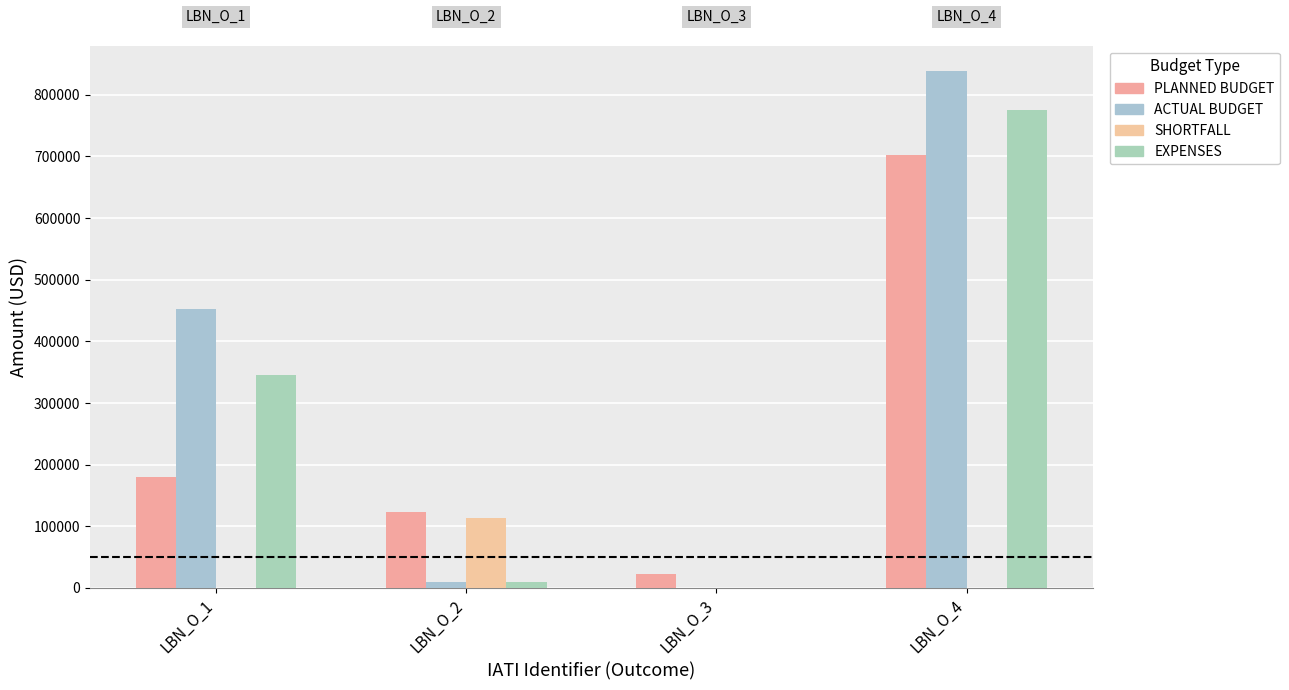

Which category has the lowest value across all series?

LBN_O_3